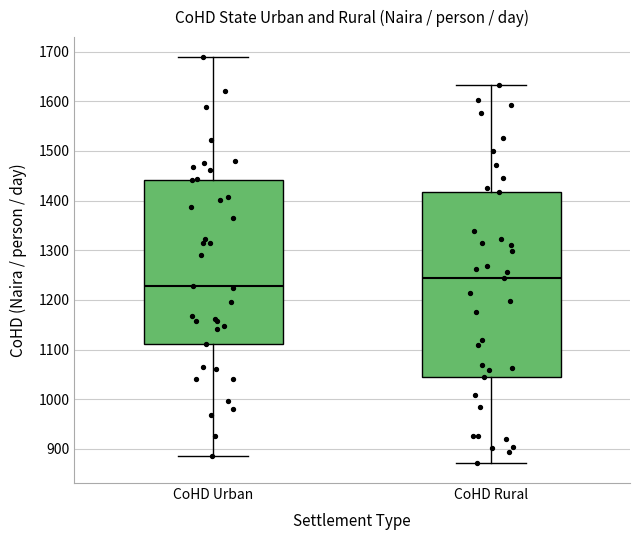

Reading left to right, transcribe this box plot: for each box, give where its median line is, the range the box spans, and where its two whiskers end, as read against the y-axis. The values are not printed on the chart, so give them approximately, as read against the axis.

CoHD Urban: median 1230, box 1110 to 1440, whiskers 880 to 1690
CoHD Rural: median 1240, box 1040 to 1420, whiskers 870 to 1630